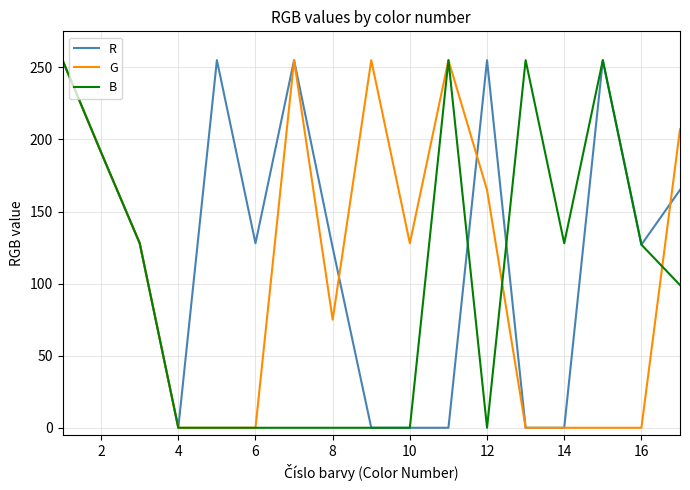

What is the greatest value displayed?

255